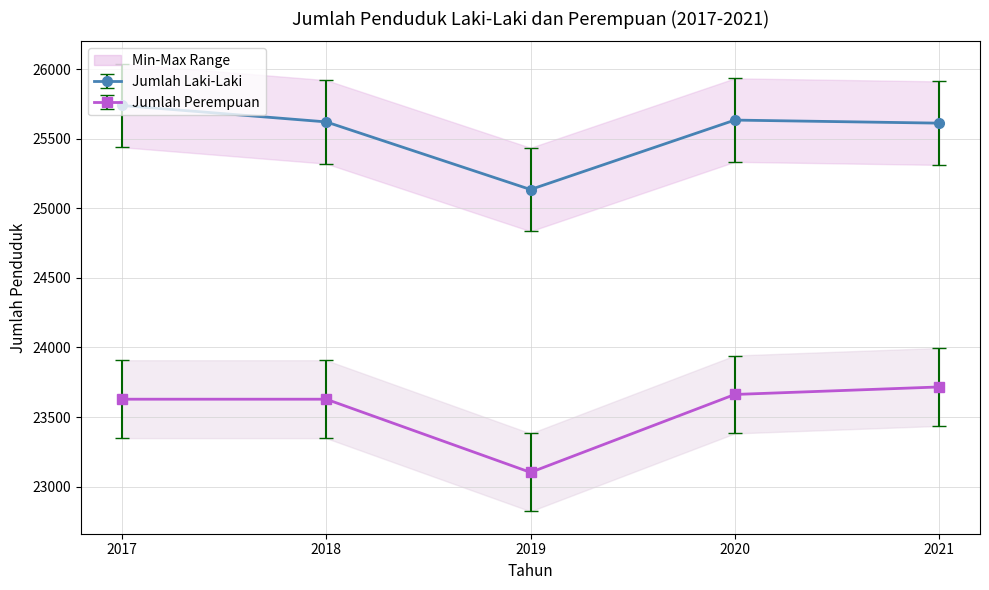

Reading left to right, list all the values displayed in this chart.

Jumlah Laki-Laki: 25739	25621	25135	25634	25612
Jumlah Perempuan: 23628	23628	23102	23662	23716